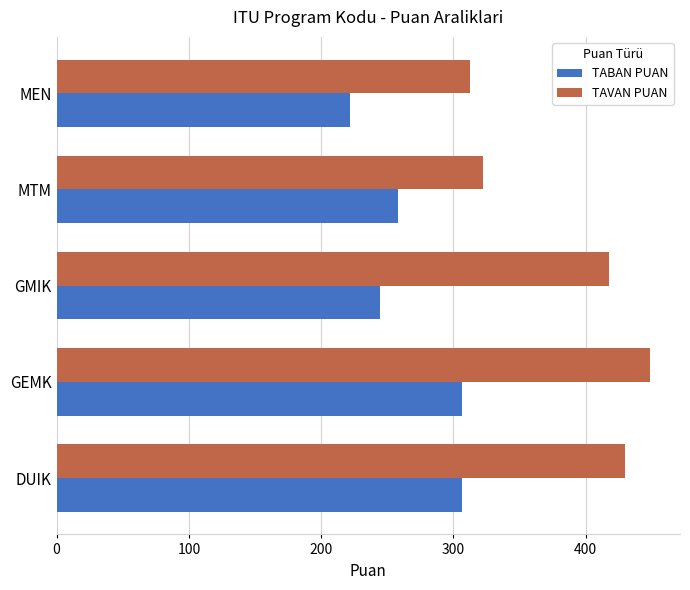

Which series has the largest range (max minus min)?

TAVAN PUAN